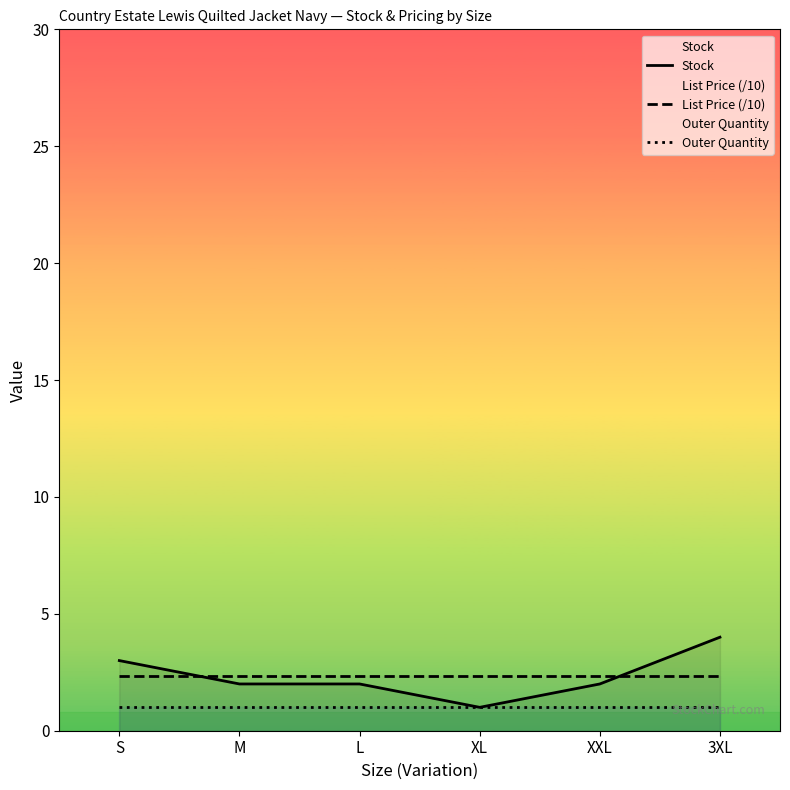

Reading right to left, extract all data points from this chart.

Stock: 4.0	2.0	1.0	2.0	2.0	3.0
List Price (/10): 2.4	2.4	2.4	2.4	2.4	2.4
Outer Quantity: 1.0	1.0	1.0	1.0	1.0	1.0